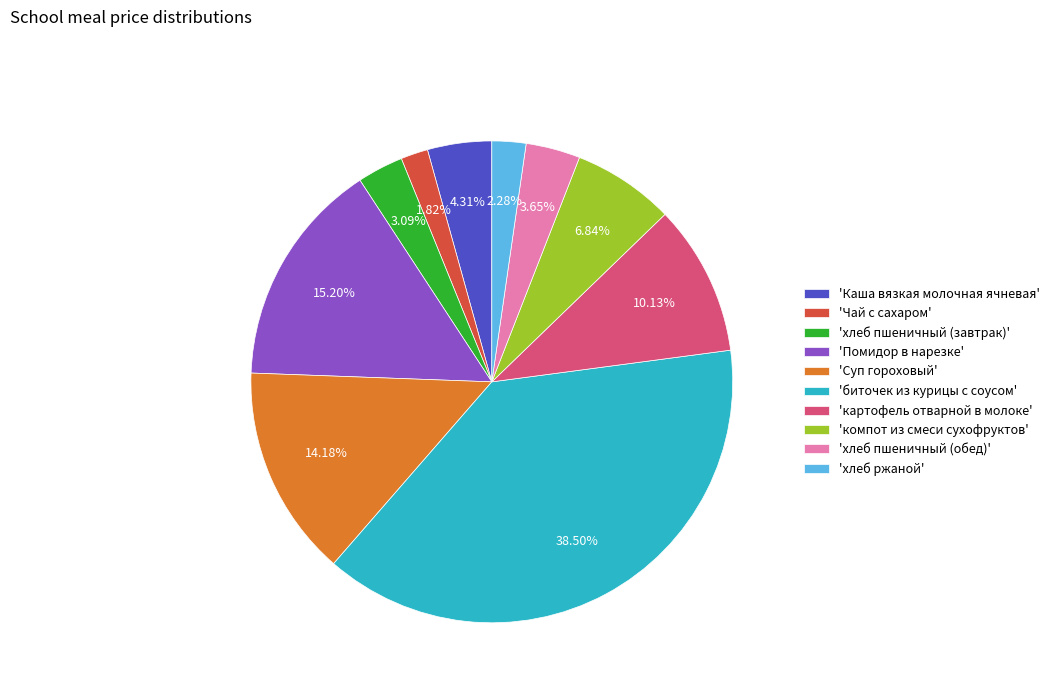

Do 'картофель отварной в молоке' and 'Суп гороховый' together represent more than half of the pie?

No